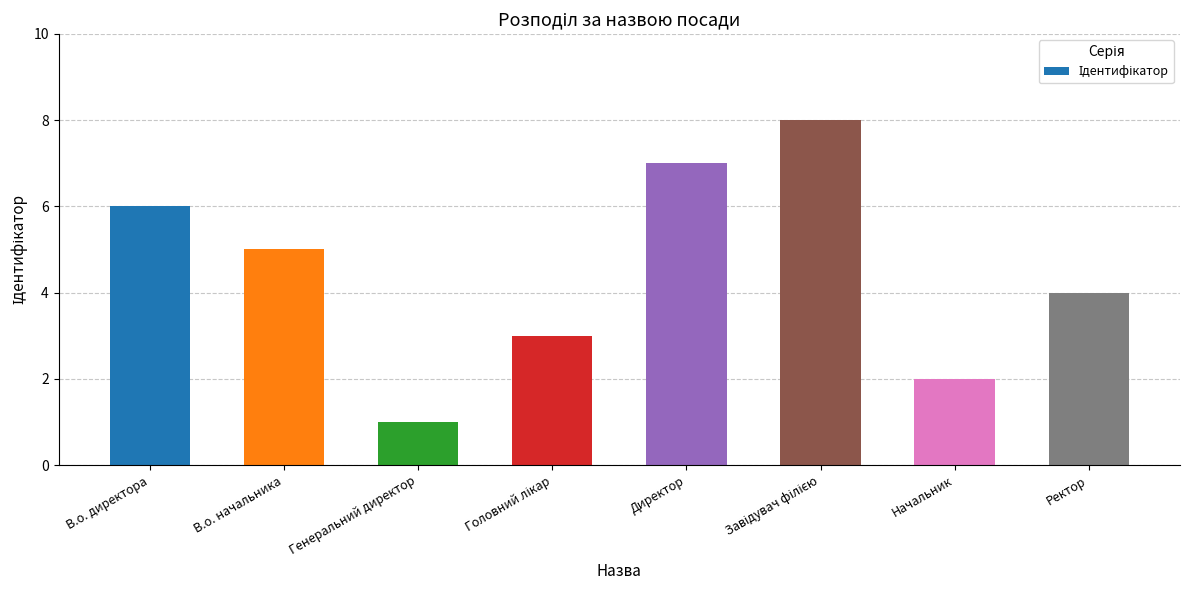

How many bars are there in total?

8